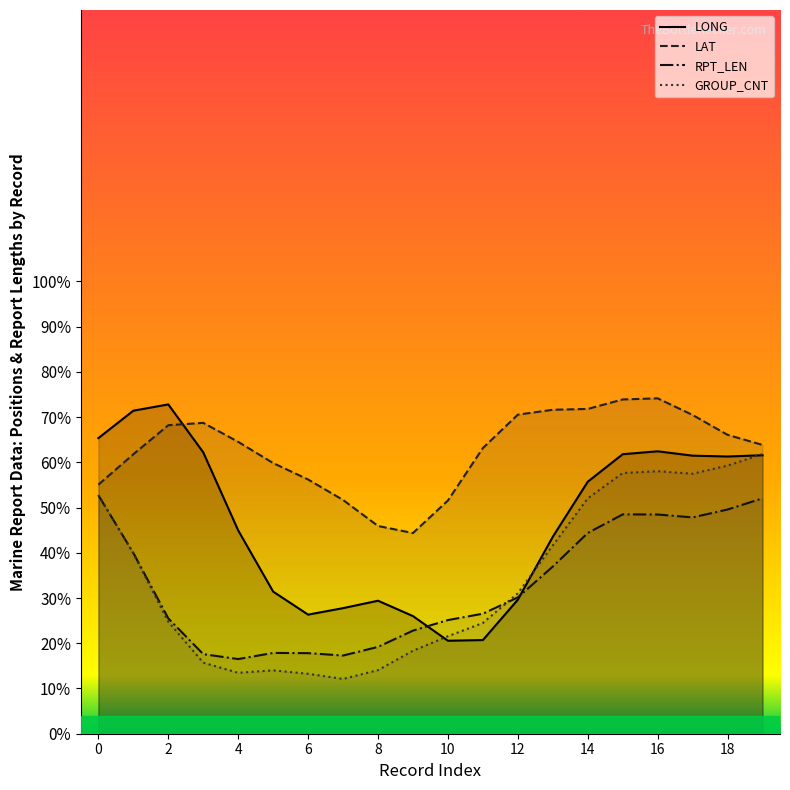

What is the highest value of the RPT_LEN series?

52.7